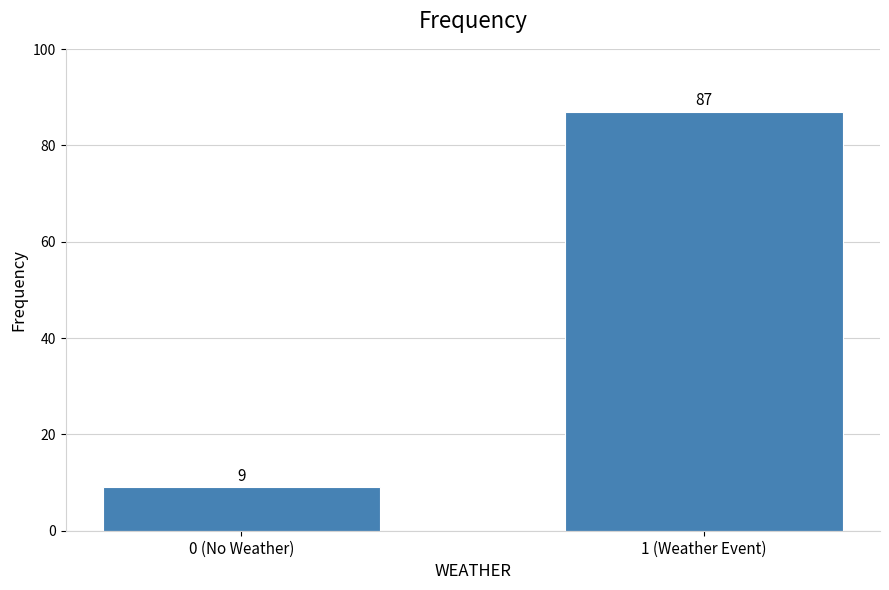

Reading left to right, list all the values displayed in this chart.

0 (No Weather)=9	1 (Weather Event)=87